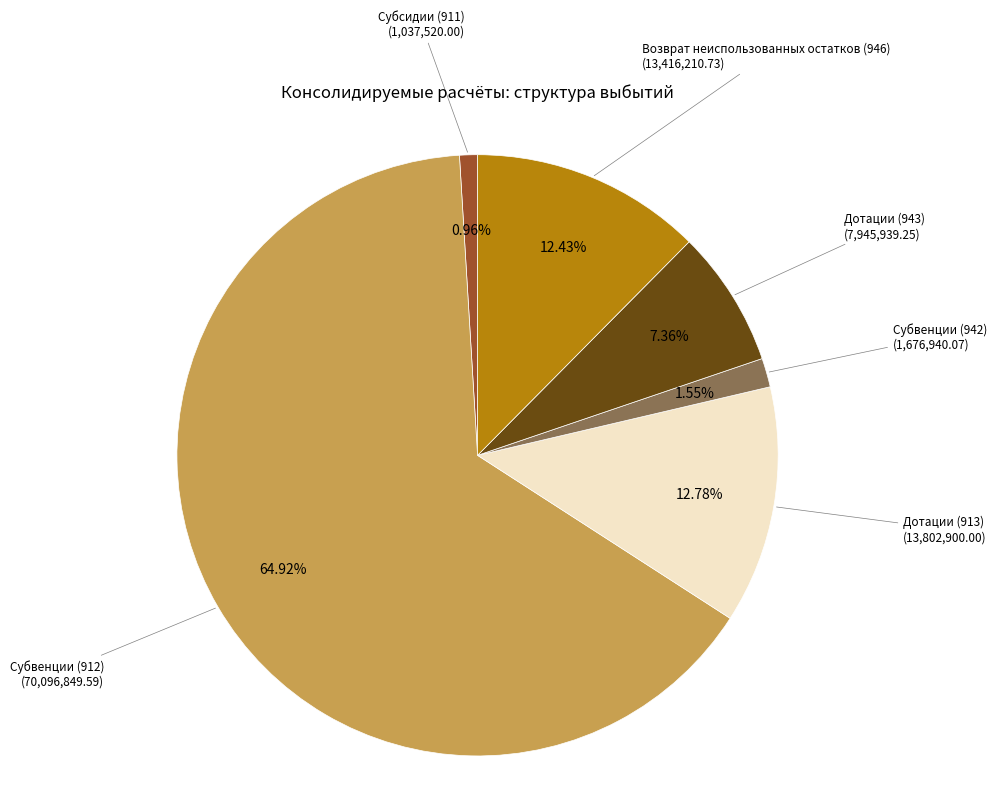

Is there any slice that represents more than half of the pie?

Yes